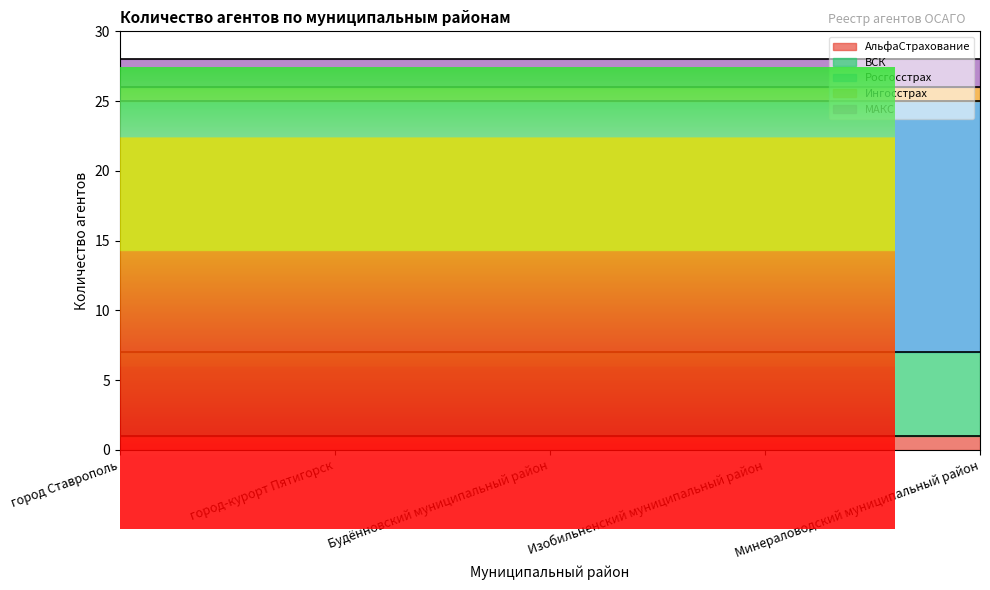

True or false: Ингосстрах has more than 2 interior local peaks.

False